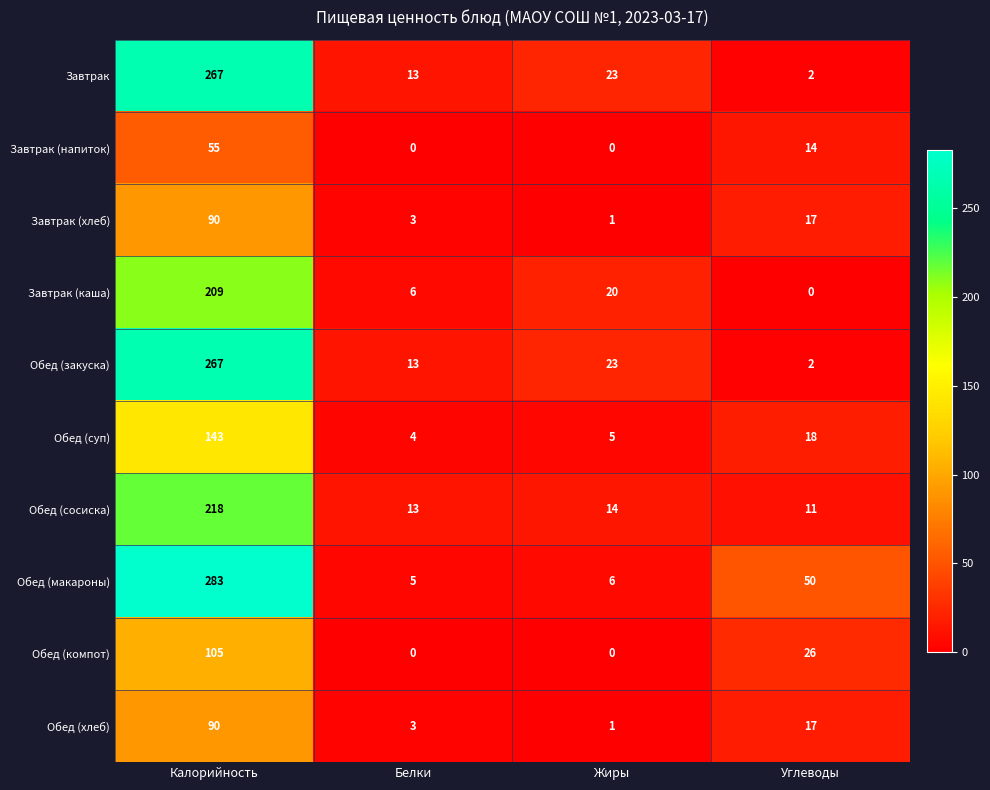

At how many categories does at least one series exceed 115?

1